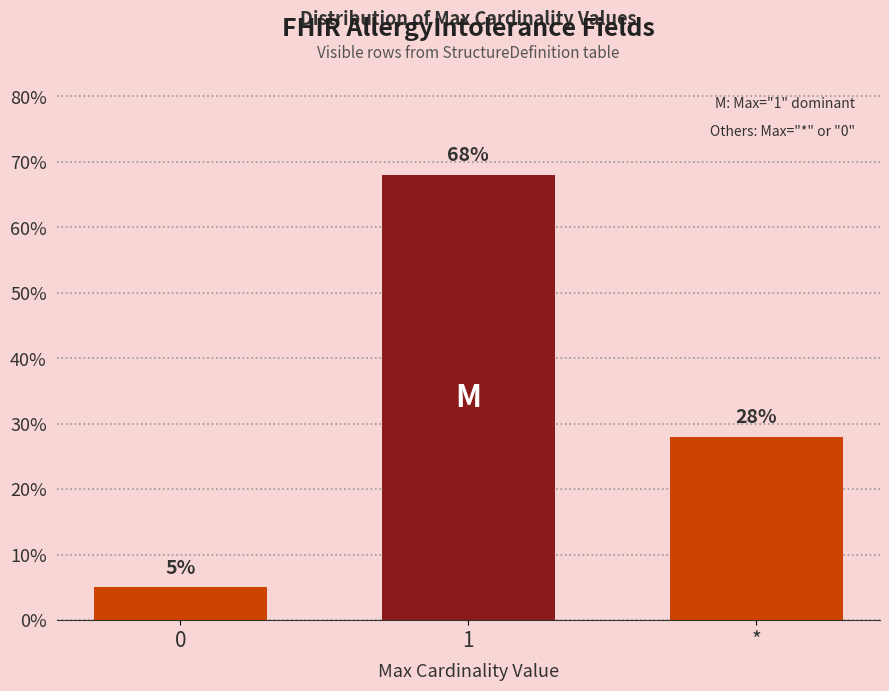

What is the sum of all values?

101